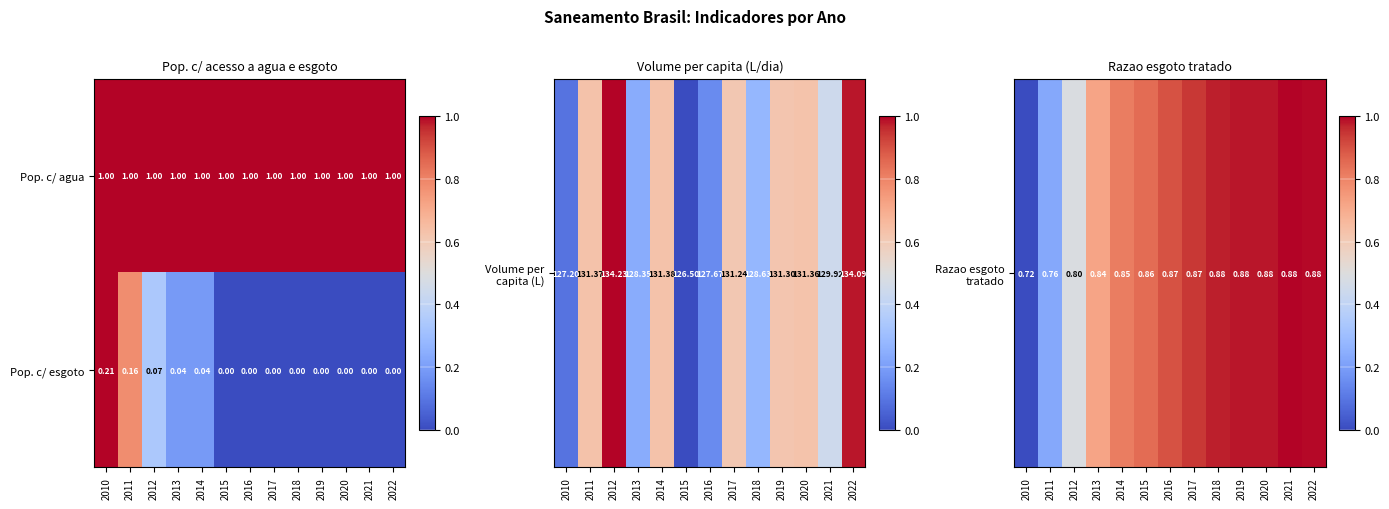

Between 2012 and 2015, which series saw the biggest shift?

Pop. c/ esgoto